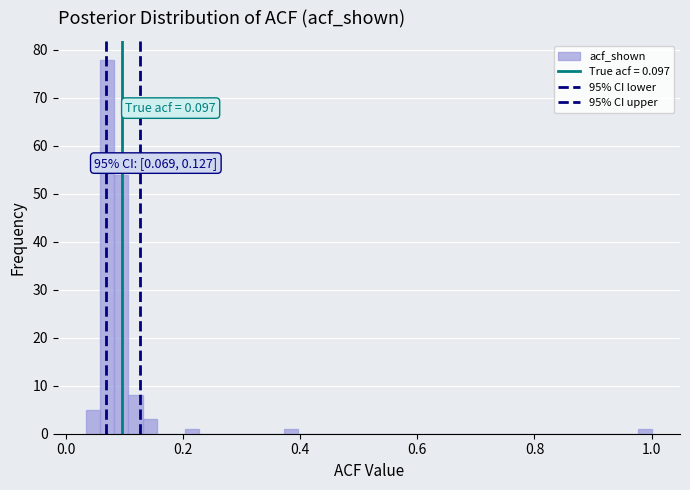

Around what value on the x-axis is the tallest bar? Give the approximate position of its centre, as read against the axis.

0.08